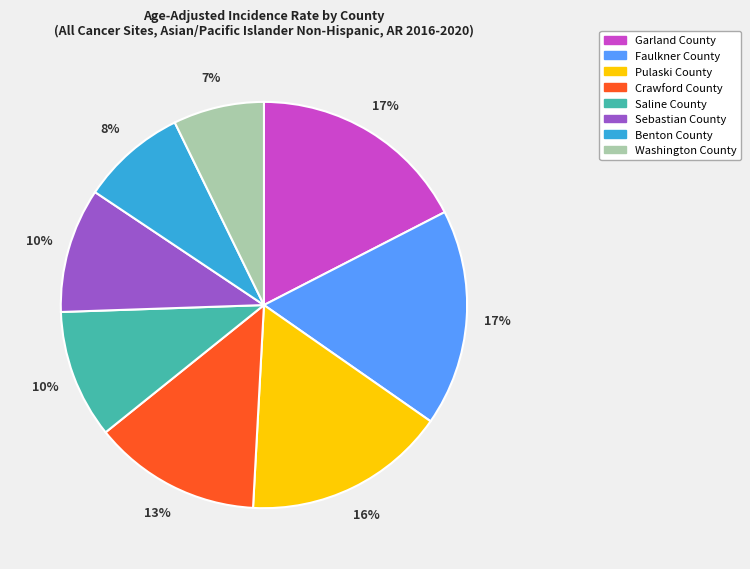

To the nearest percent, what is the combined percentage of Saline County and Garland County?

28%